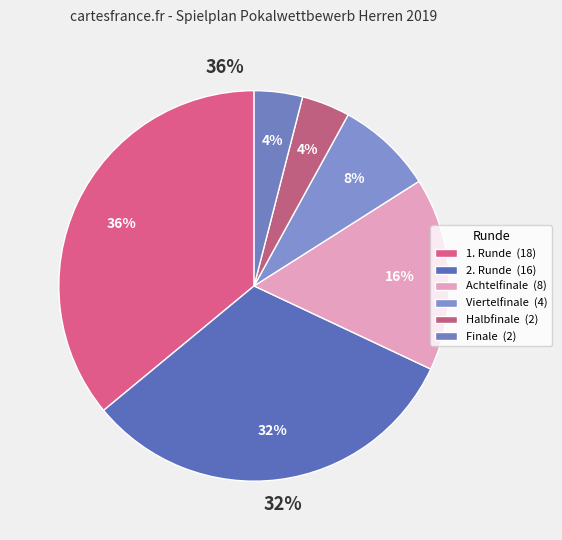

Count the number of slices in the pie.

6